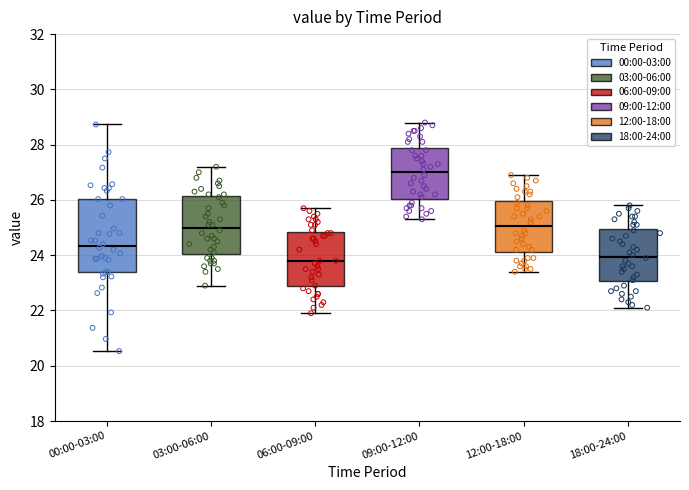

Where does the median line of the box for 03:00-06:00 sit on the y-axis? The values are not printed on the chart, so give them approximately, as read against the axis.

25.0